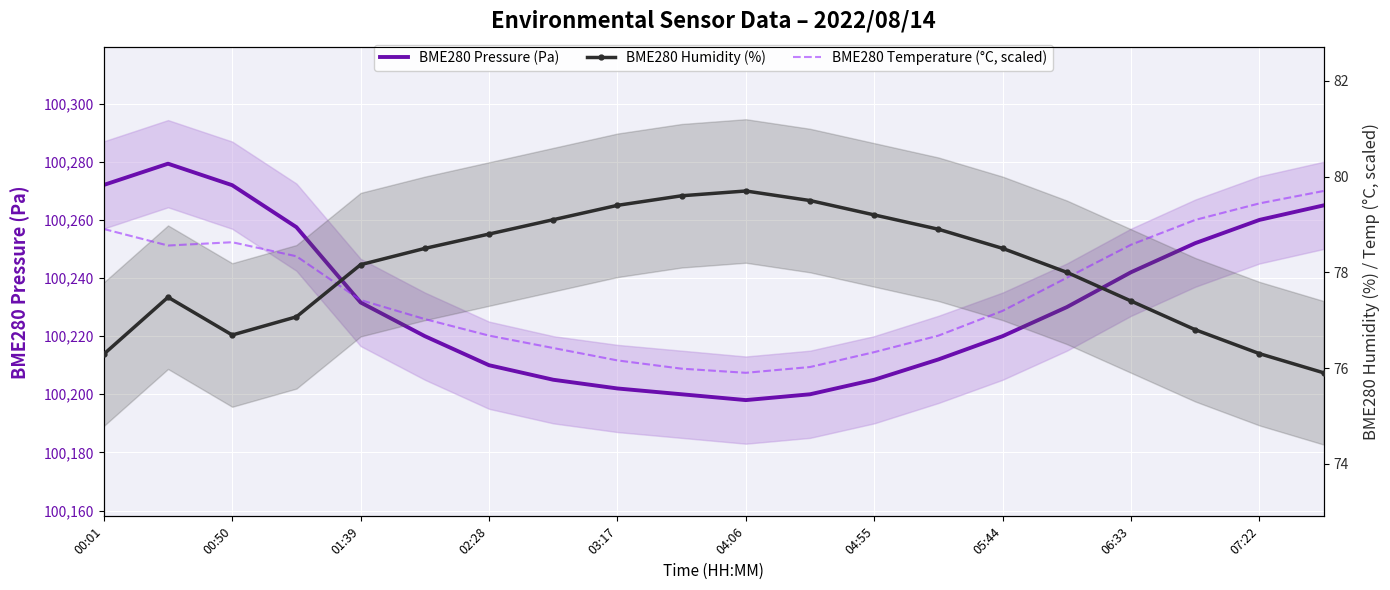

What are all the series names shown in the legend?

BME280 Pressure (Pa), BME280 Humidity (%), BME280 Temperature (°C, scaled)